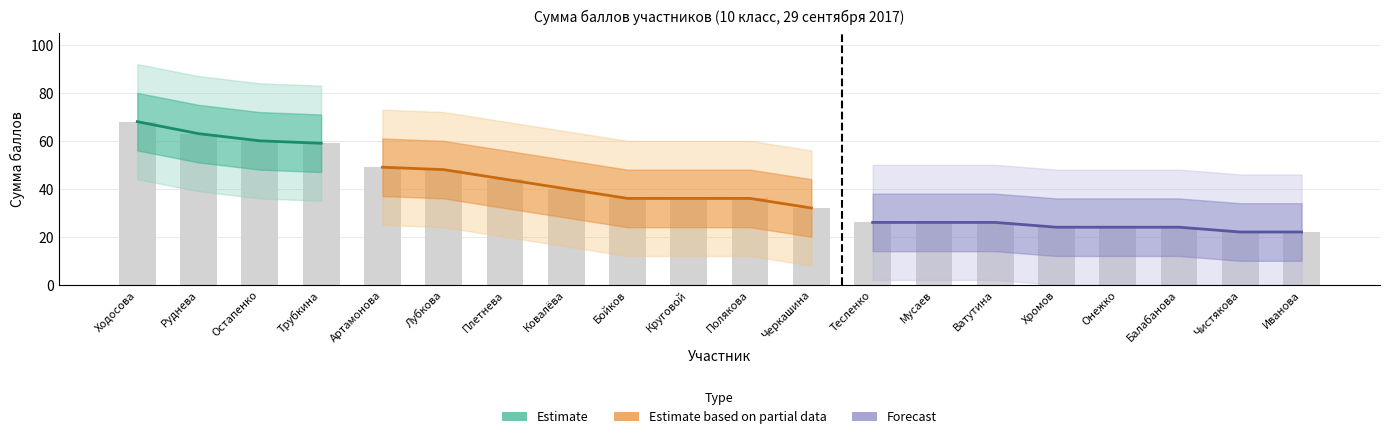

What is the sum of all upper_2 values?

1245